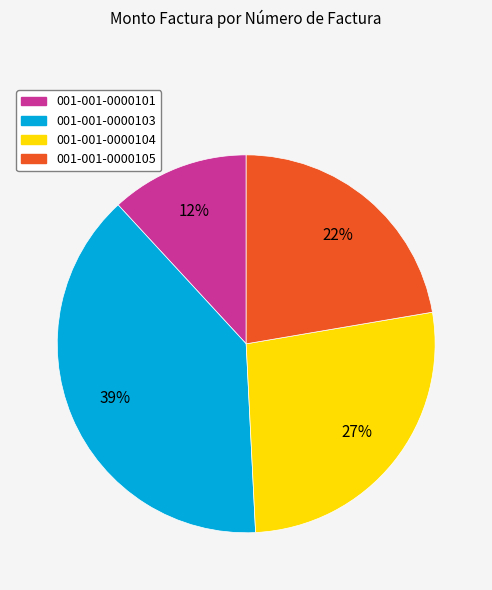

How many slices are in this pie chart?

4